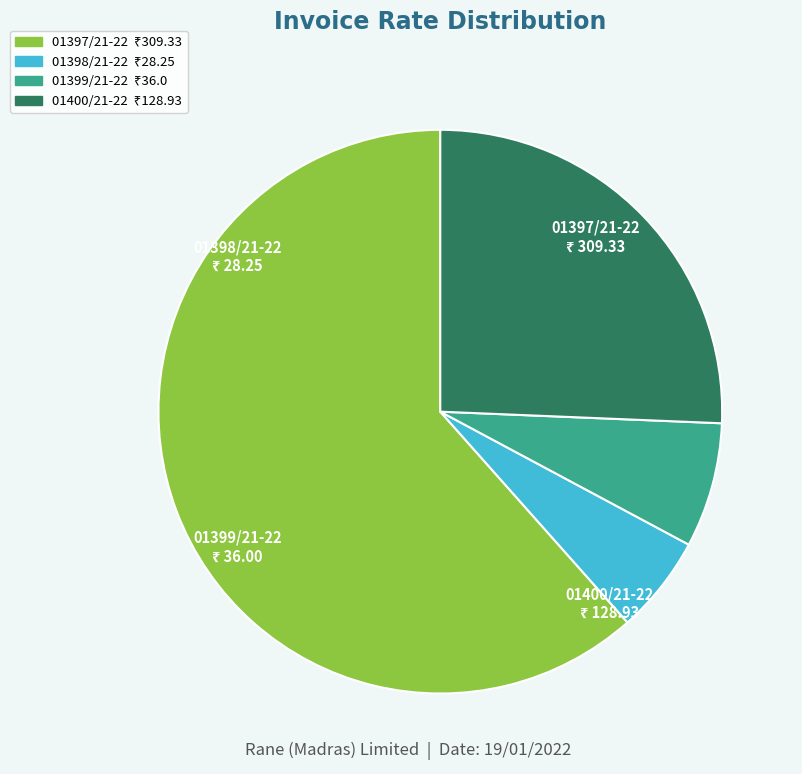

How many segments does this pie chart have?

4